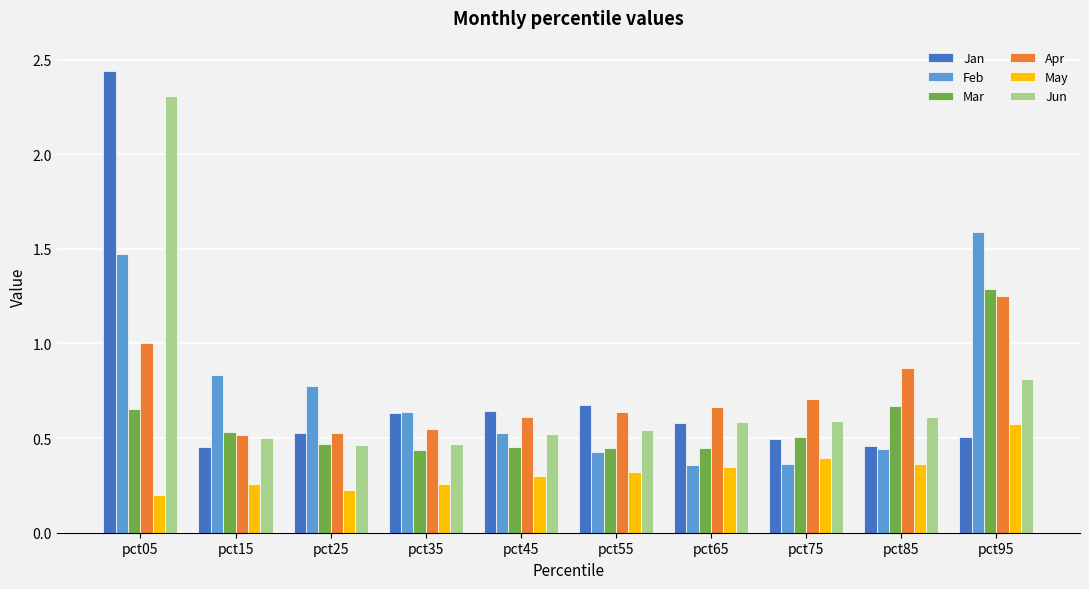

What is the smallest value displayed?

0.2